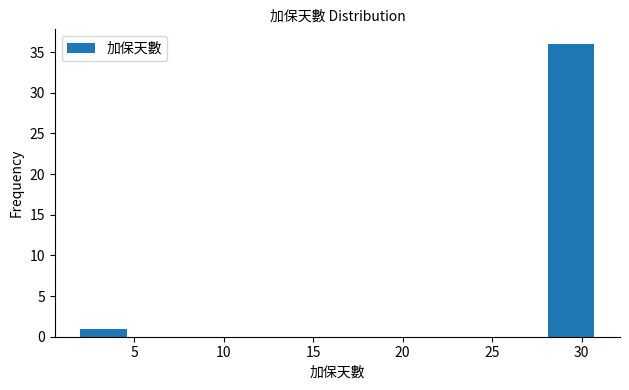

Reading left to right, transcribe this chart: for each bar, give the range it covers on the x-axis and its height. Neither the bar edges nor the heights are printed on the chart, so give them approximately, as read against the axes.

2.0 to 4.9: 1
4.9 to 7.8: 0
7.8 to 10.7: 0
10.7 to 13.6: 0
13.6 to 16.5: 0
16.5 to 19.4: 0
19.4 to 22.3: 0
22.3 to 25.2: 0
25.2 to 28.1: 0
28.1 to 31.0: 36